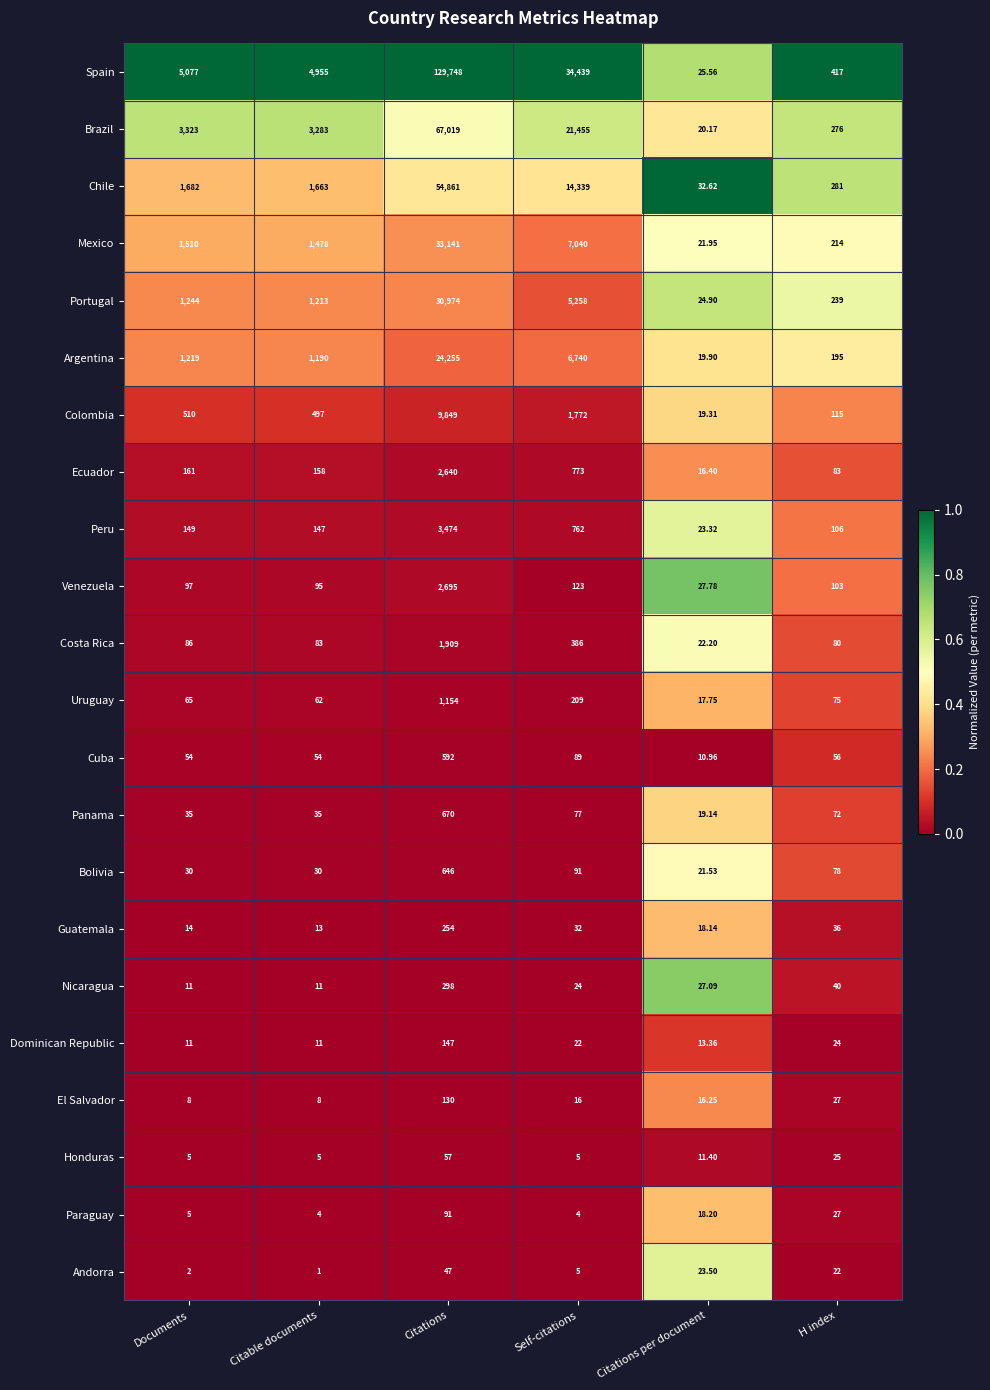

What is the total value across all series at H index?

2591.0